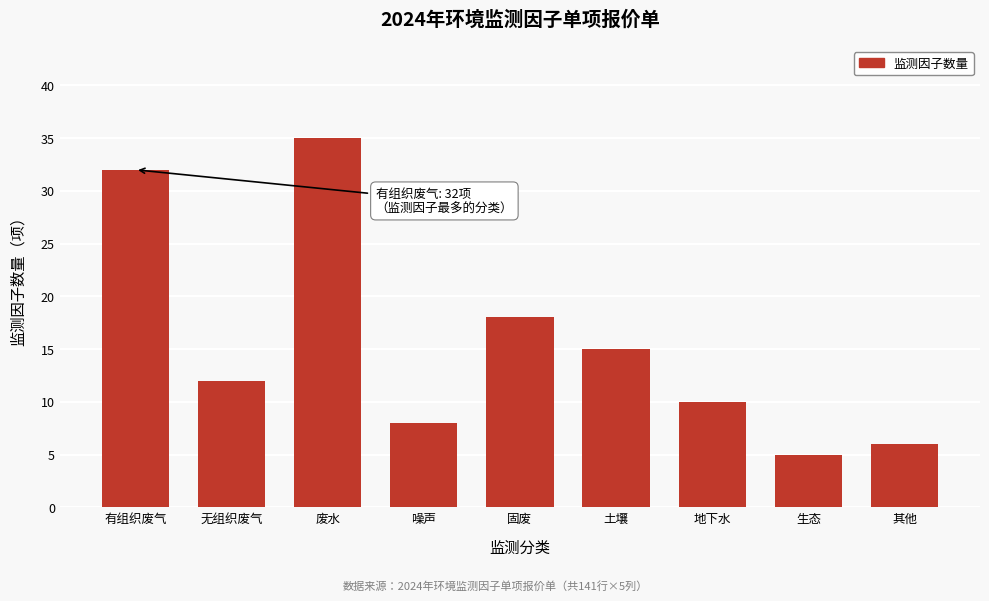

Reading left to right, extract all data points from this chart.

有组织废气=32	无组织废气=12	废水=35	噪声=8	固废=18	土壤=15	地下水=10	生态=5	其他=6